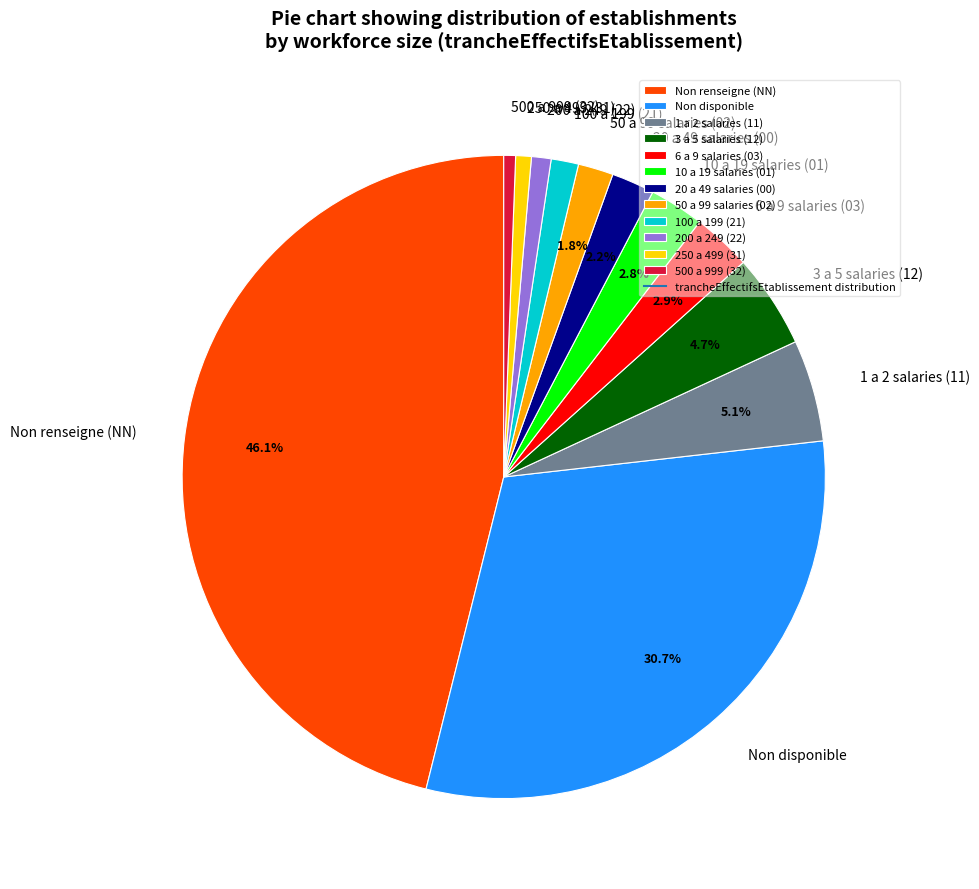

Is there a majority slice in this chart?

No